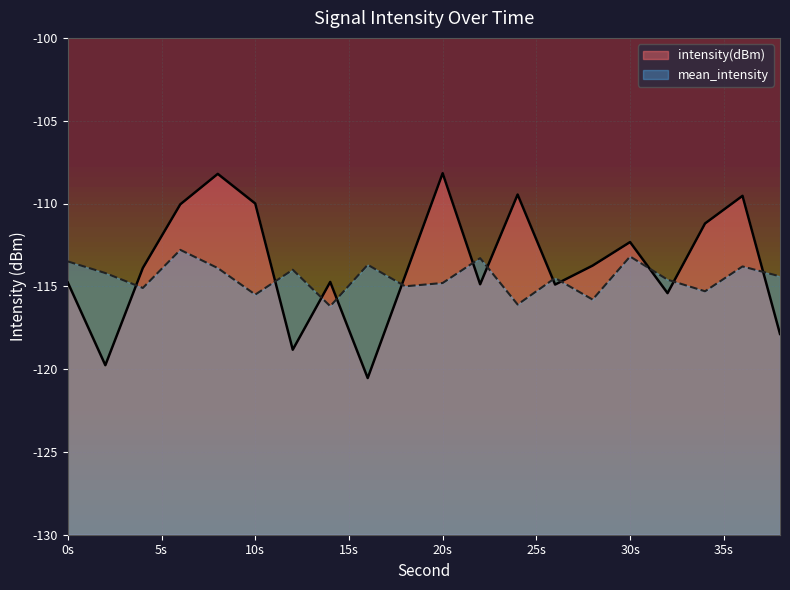

The value of intensity(dBm) at 2 is -119.8. True or false?

True